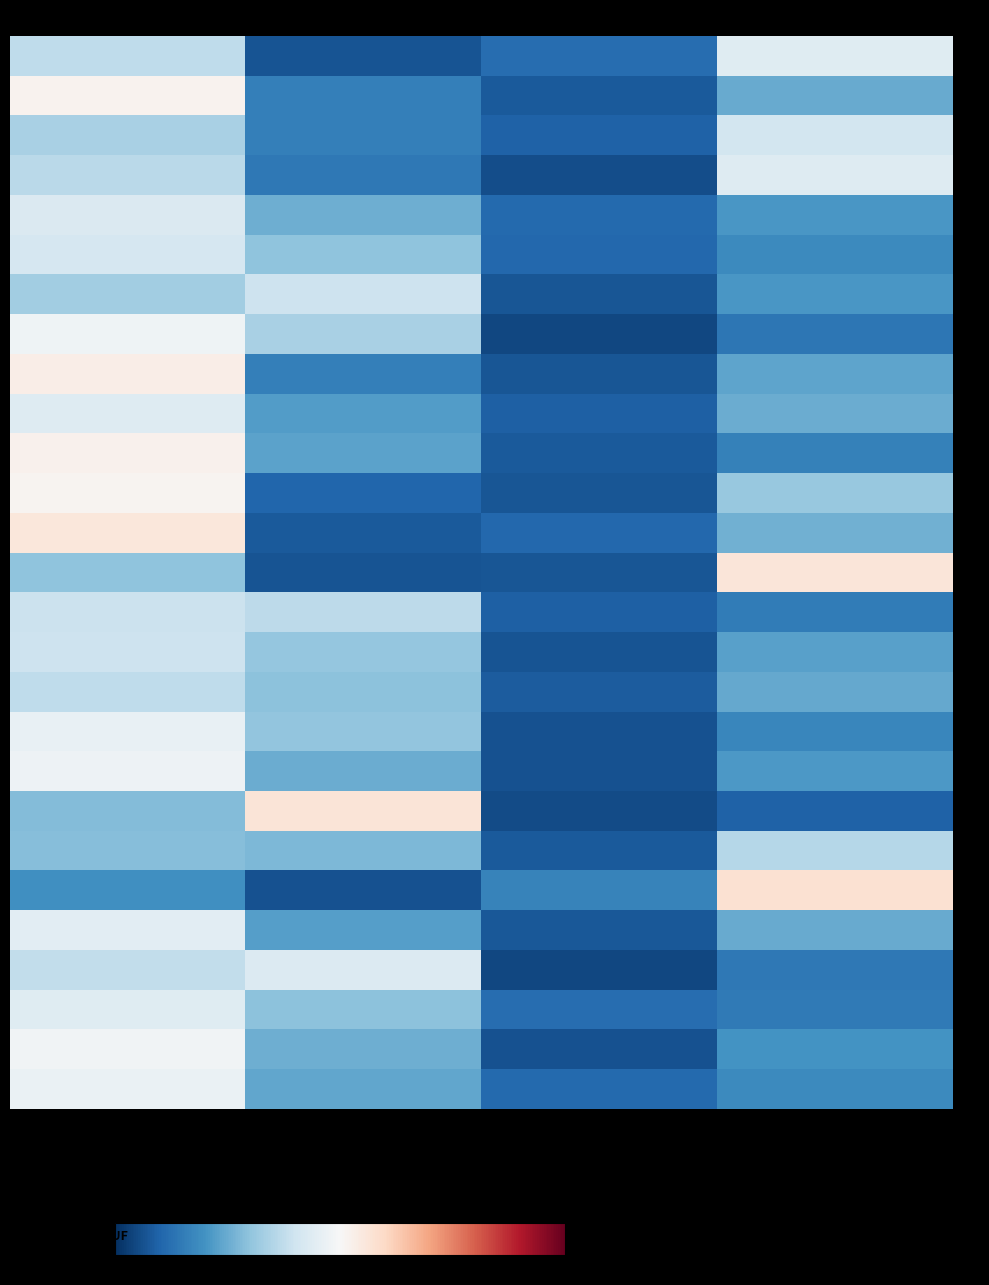

Which series has the widest spread of values?

- RN